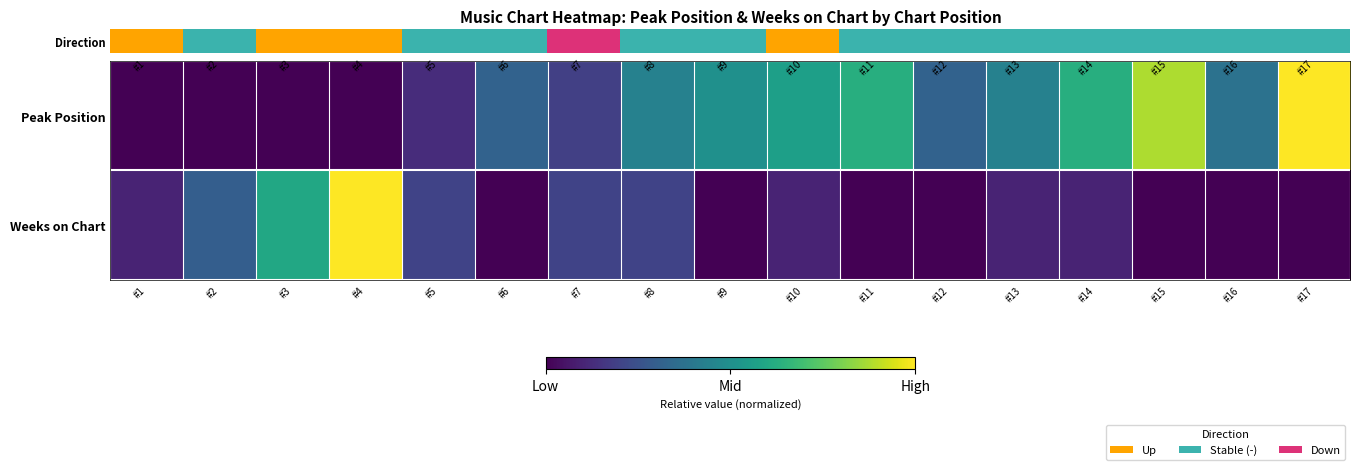

List the series in order of their overall mean, highest first.

Peak Position, Weeks on Chart